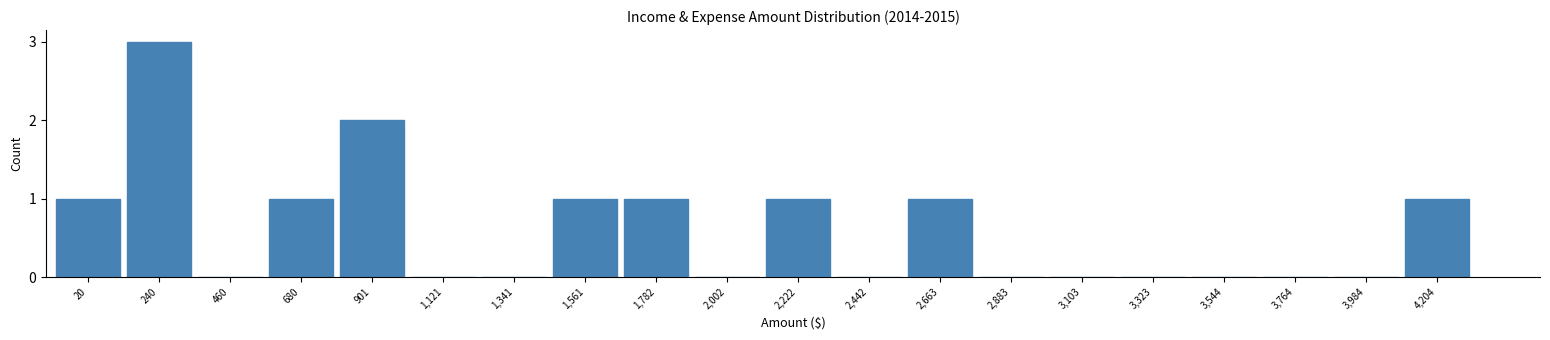

Reading left to right, list all the values displayed in this chart.

20=1	240=3	460=0	680=1	901=2	1,121=0	1,341=0	1,561=1	1,782=1	2,002=0	2,222=1	2,442=0	2,663=1	2,883=0	3,103=0	3,323=0	3,544=0	3,764=0	3,984=0	4,204=1